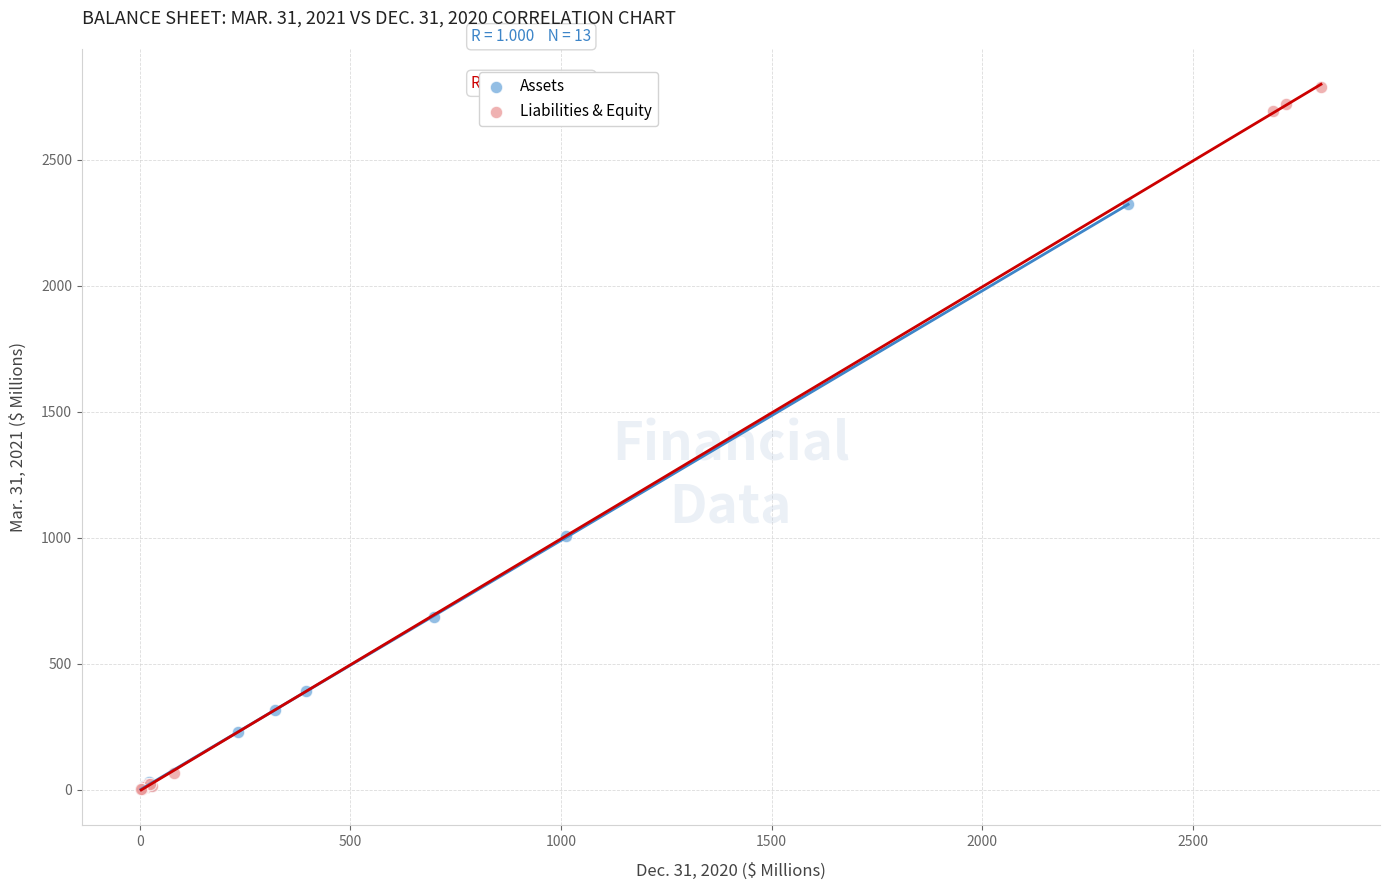

What are all the series names shown in the legend?

Assets, Liabilities & Equity